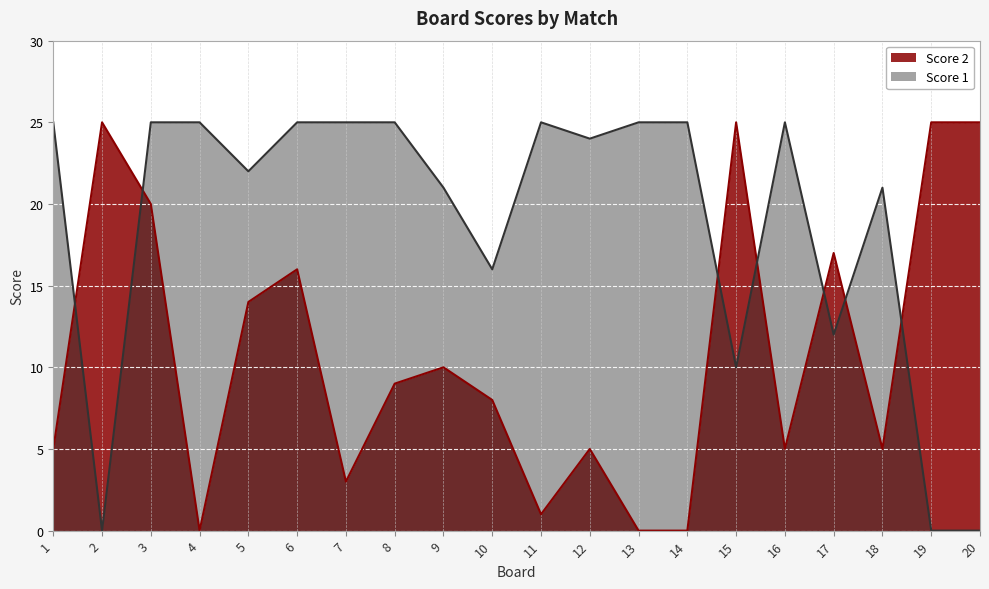

How many lines are shown in the chart?

2